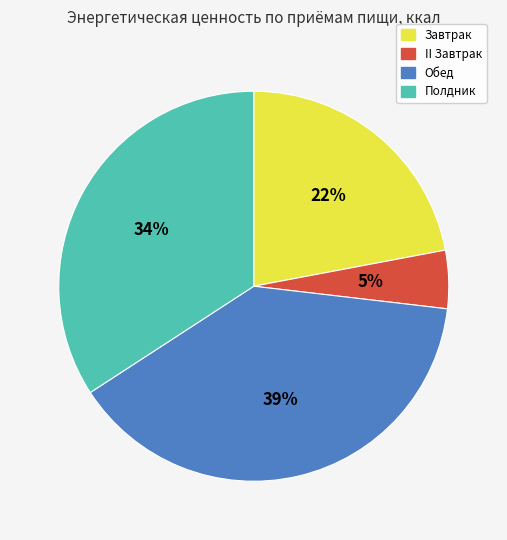

Which category has the smallest portion of the pie?

II Завтрак